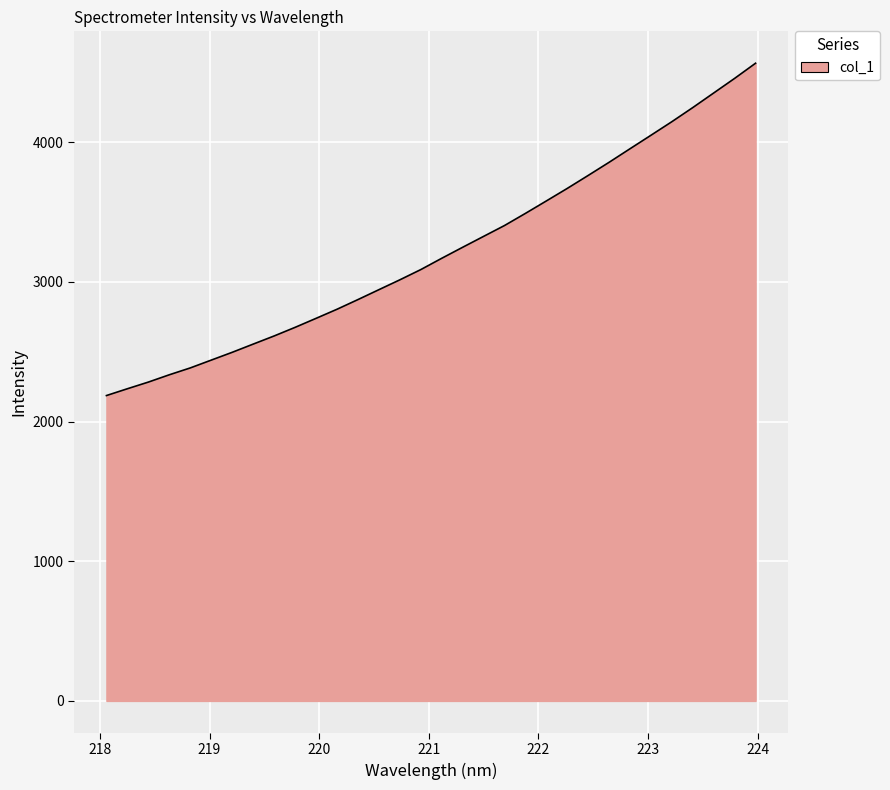

What is the smallest value displayed?

2186.2